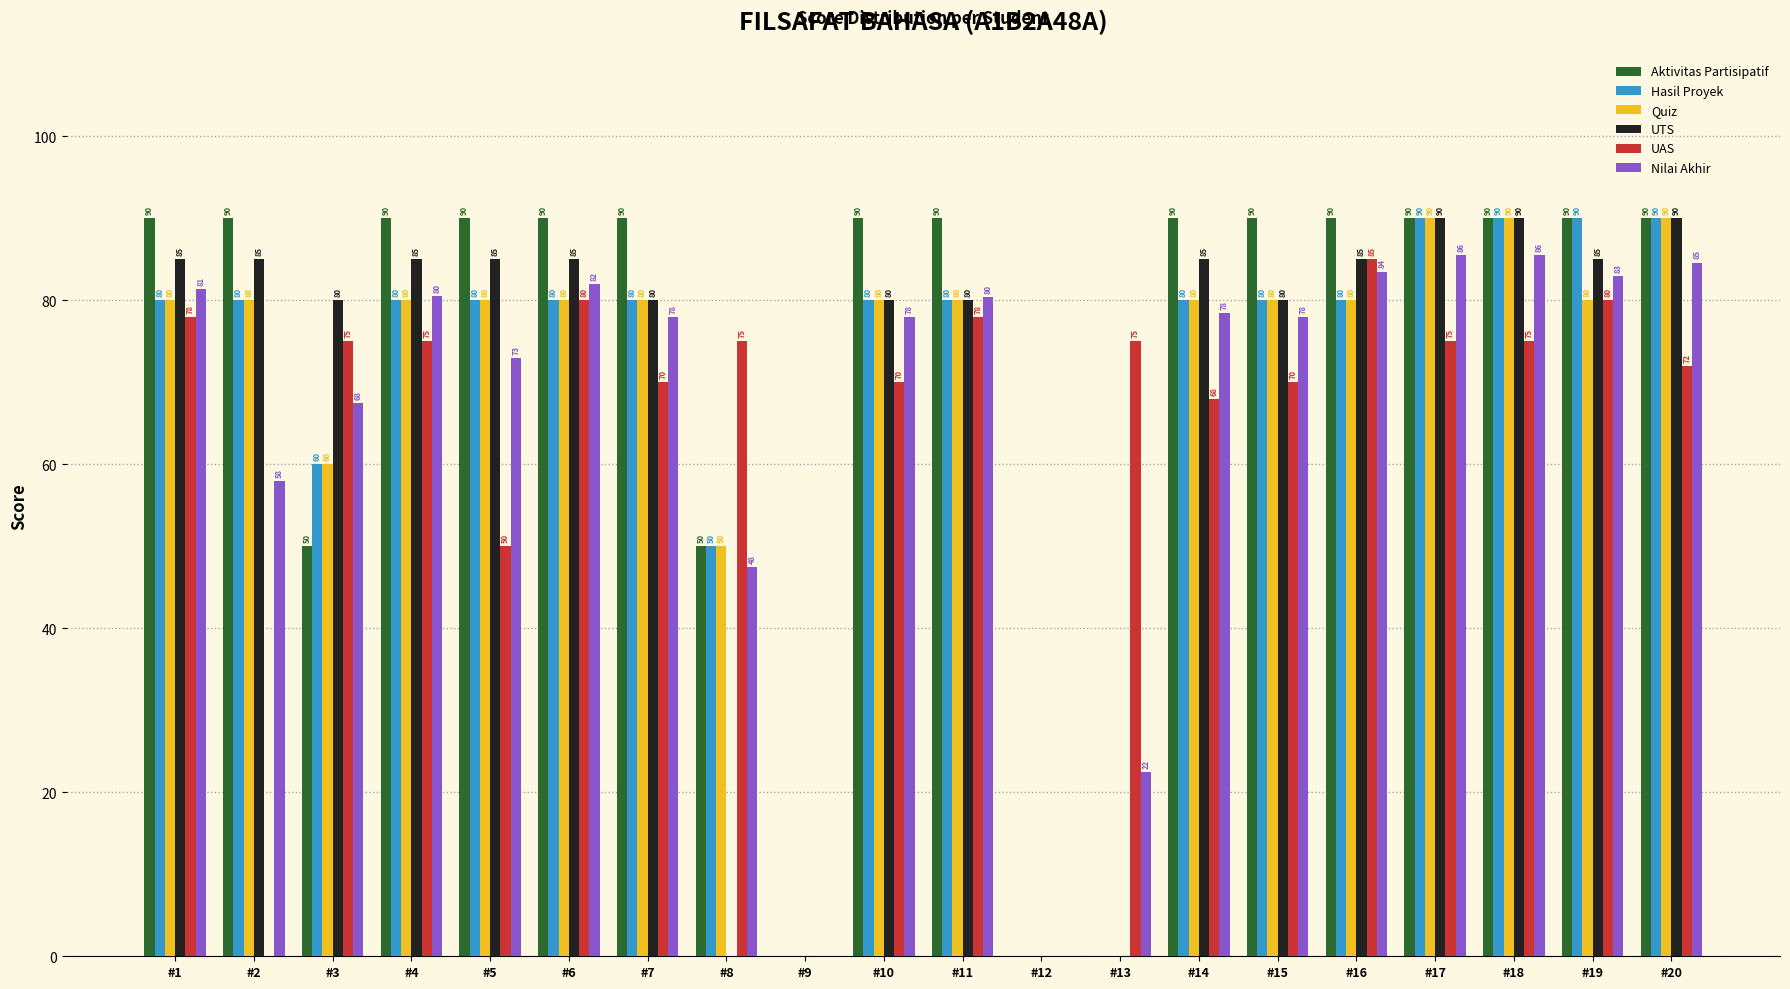

Which series has the largest total across all categories?

Aktivitas Partisipatif